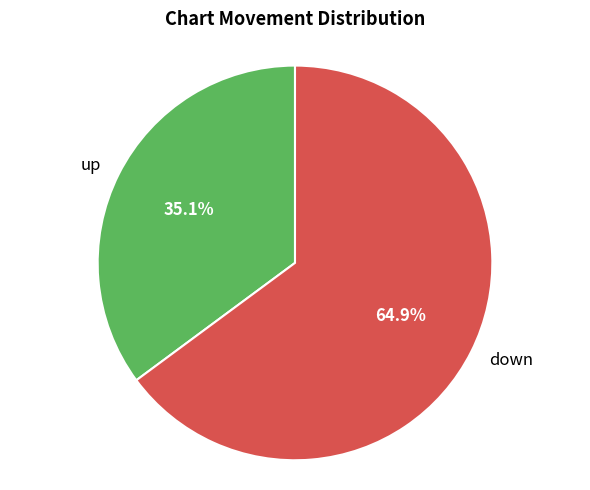

Which category has the biggest portion of the pie?

down